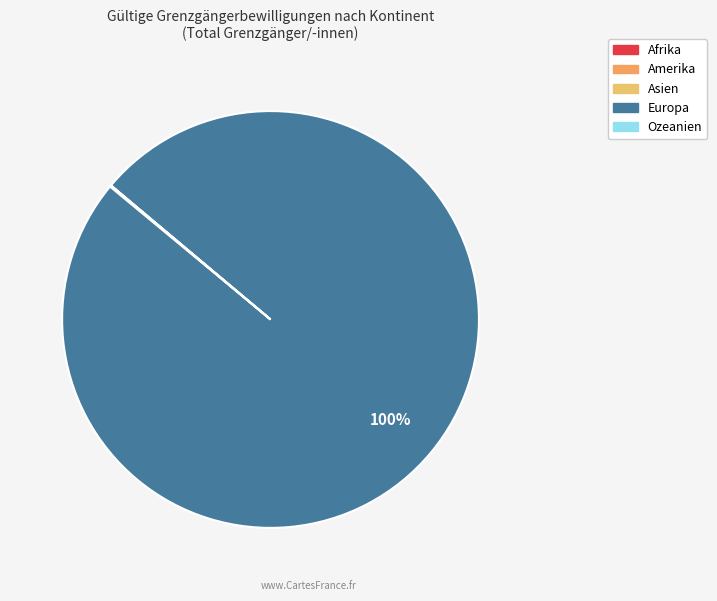

To the nearest percent, what is the difference between the largest and smallest slice percentages?

100%